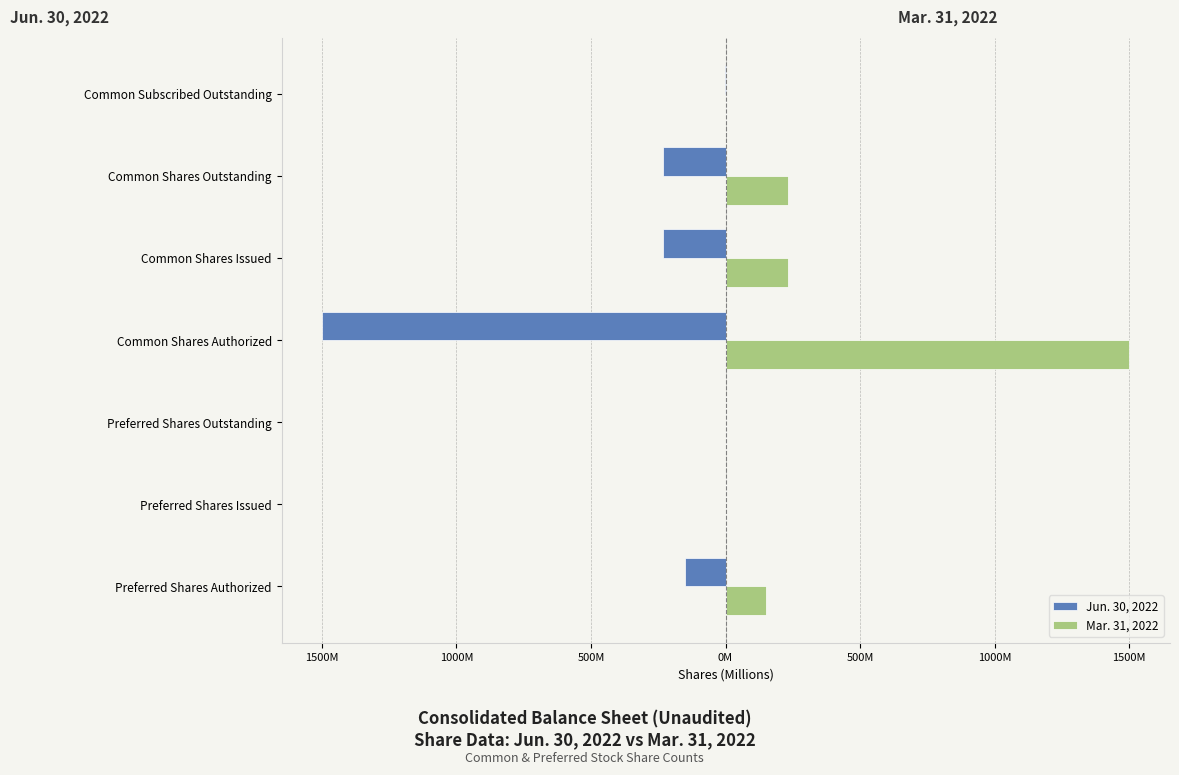

What are all the series names shown in the legend?

Jun. 30, 2022, Mar. 31, 2022